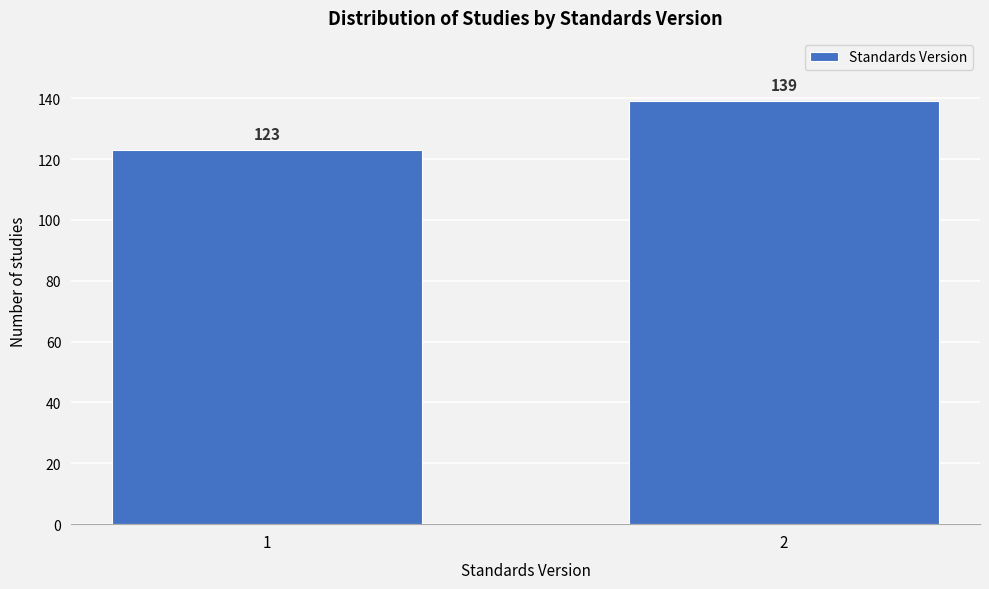

Reading left to right, extract all data points from this chart.

1=123	2=139